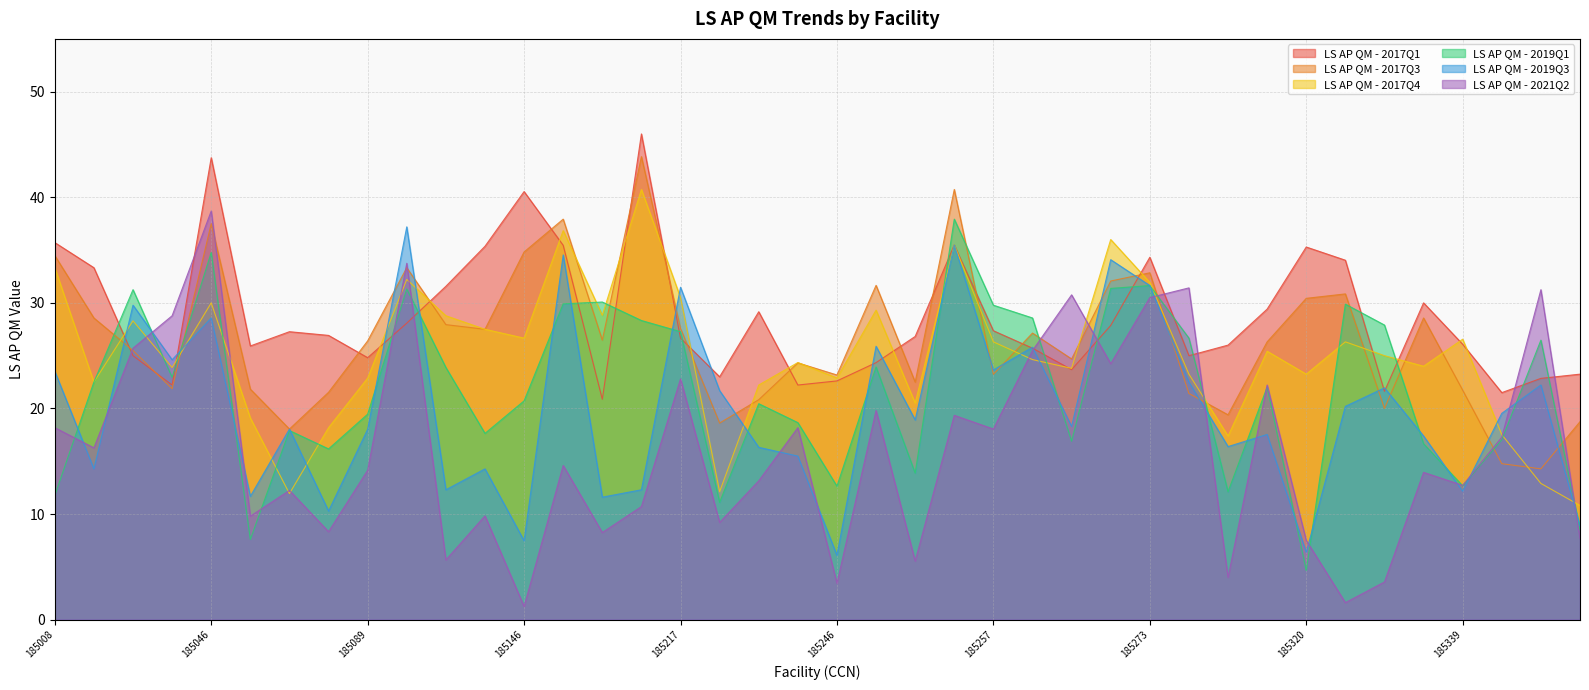

What are all the series names shown in the legend?

LS AP QM - 2017Q1, LS AP QM - 2017Q3, LS AP QM - 2017Q4, LS AP QM - 2019Q1, LS AP QM - 2019Q3, LS AP QM - 2021Q2